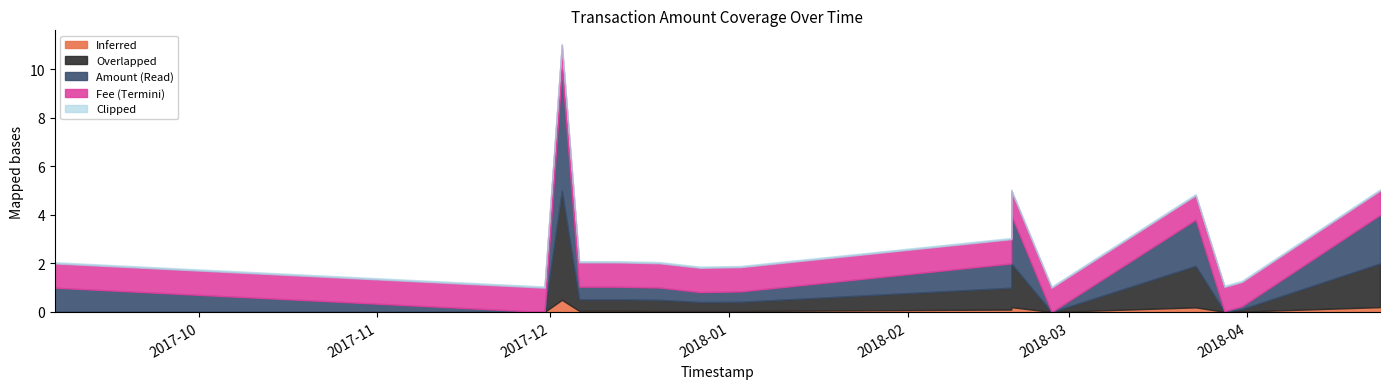

True or false: Amount and Height_scaled intersect in this chart.

False